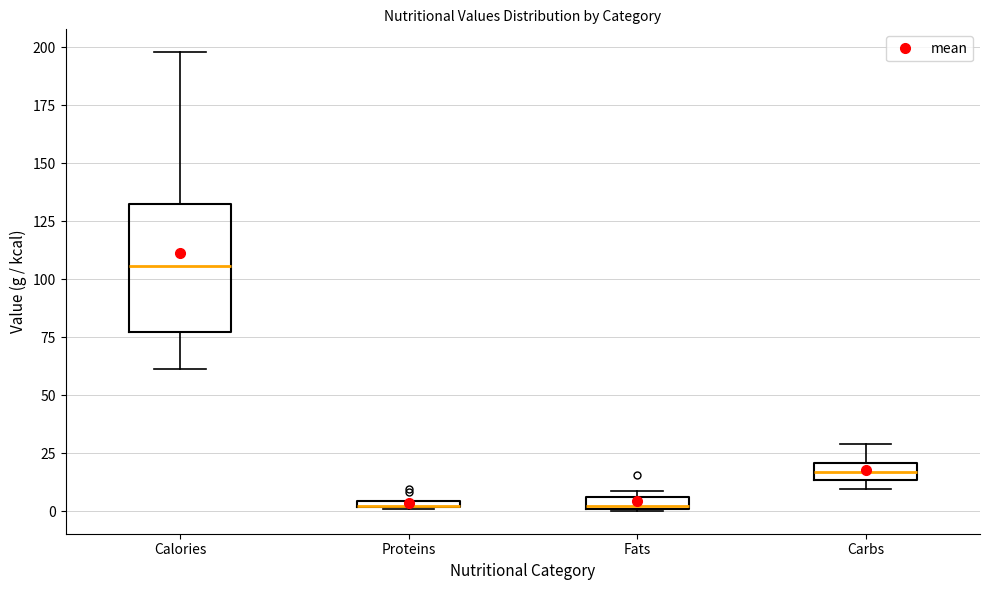

Where is the lower edge of the box for Proteins on the y-axis? The values are not printed on the chart, so give them approximately, as read against the axis.

0